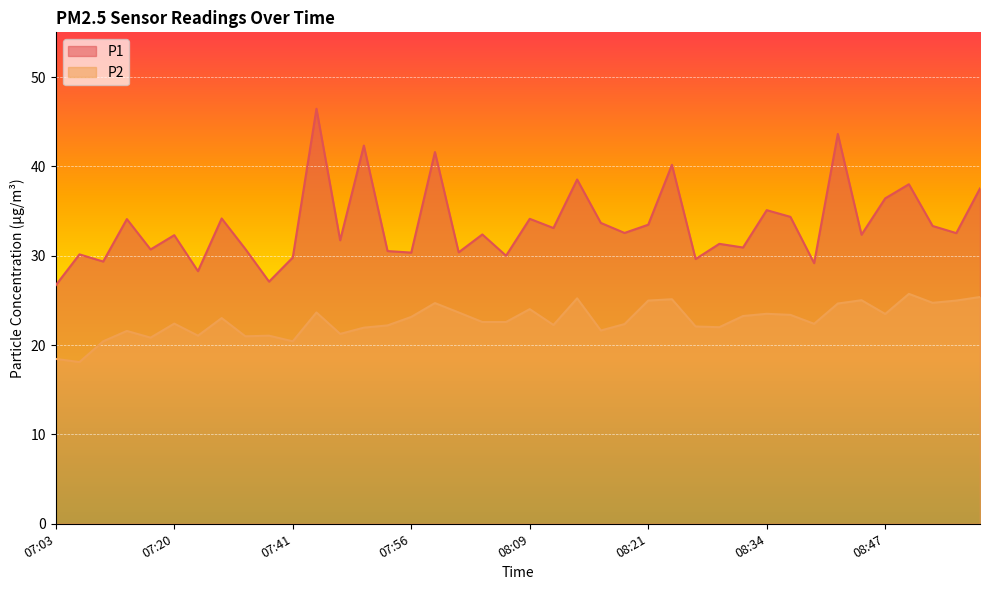

What is the difference between the maximum and minimum values in the P2 series?

7.6